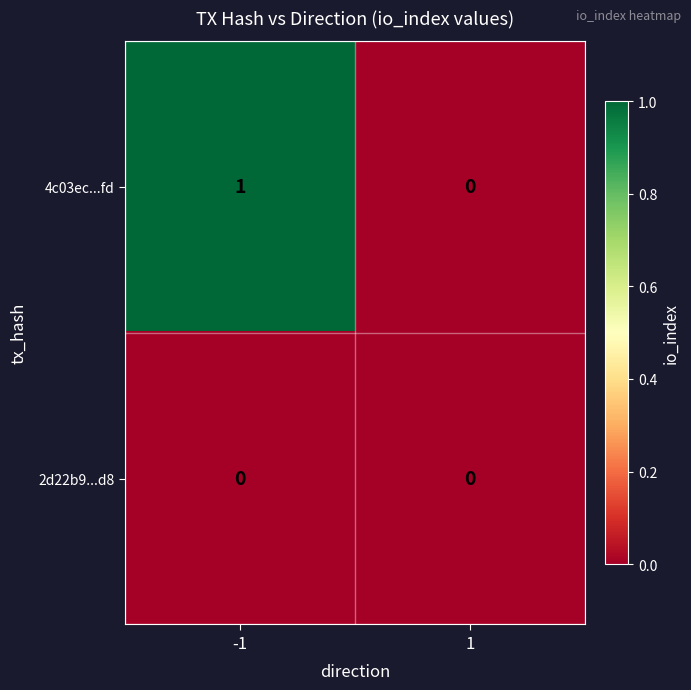

Reading left to right, what are all the values shown in this chart?

4c03ec...fd: 1	0
2d22b9...d8: 0	0